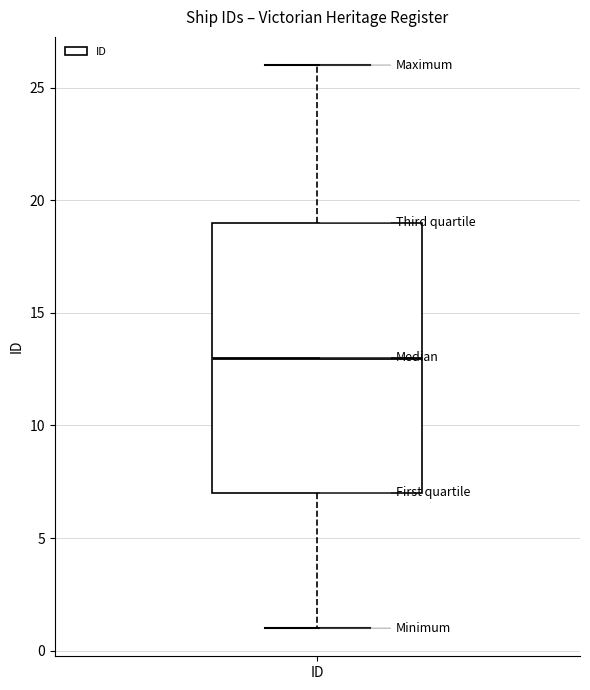

Where does the median line of the box for ID sit on the y-axis? The values are not printed on the chart, so give them approximately, as read against the axis.

13